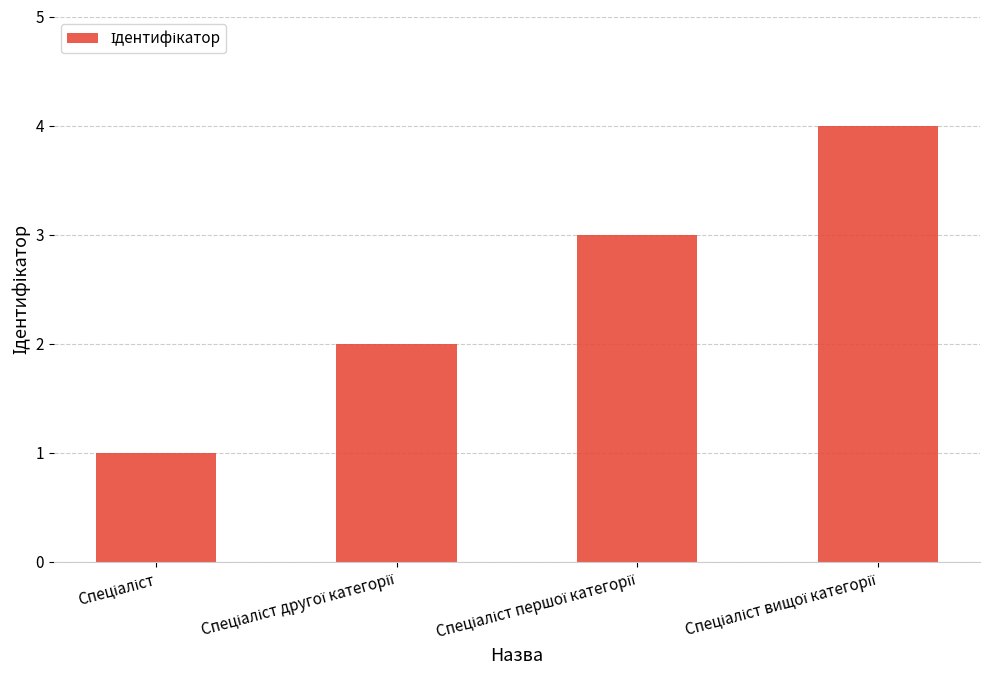

What is the maximum value shown in the chart?

4